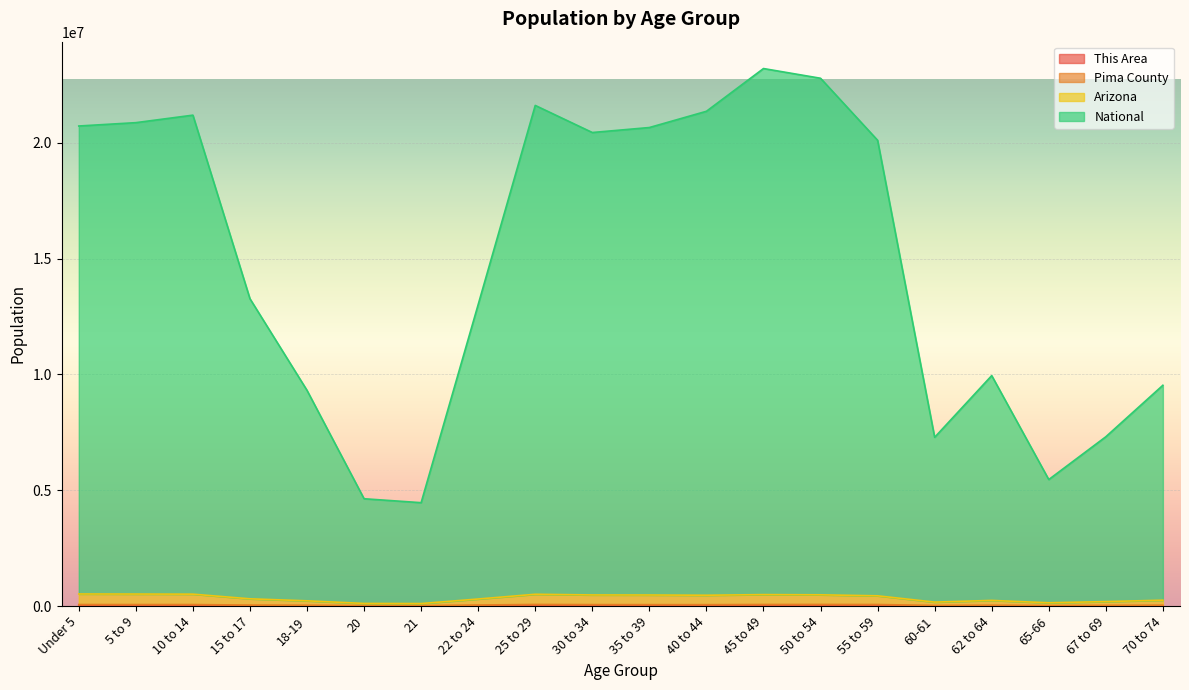

Which category has the lowest value across all series?

65-66